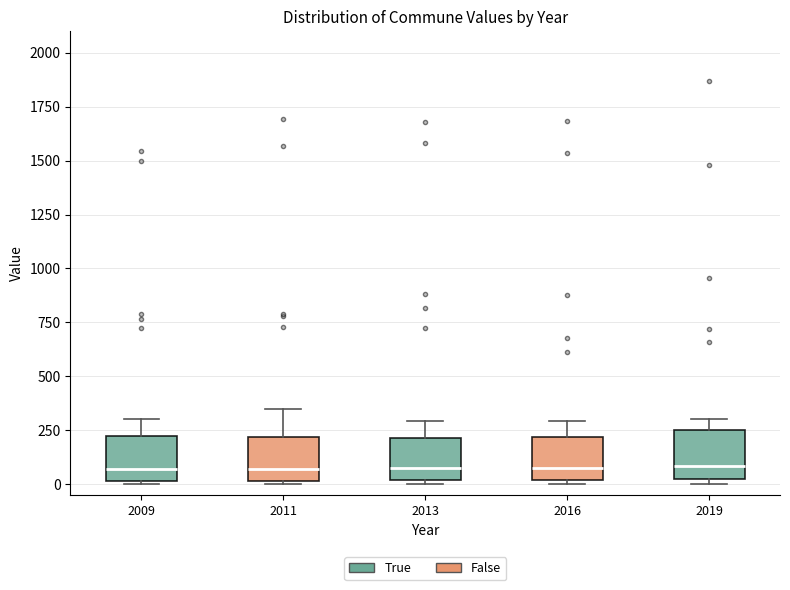

Reading left to right, transcribe this box plot: for each box, give where its median line is, the range the box spans, and where its two whiskers end, as read against the y-axis. The values are not printed on the chart, so give them approximately, as read against the axis.

2009: median 50, box 0 to 200, whiskers 0 to 300
2011: median 50, box 0 to 200, whiskers 0 to 350
2013: median 100, box 0 to 200, whiskers 0 (just below the box's lower edge) to 300
2016: median 100, box 0 to 200, whiskers 0 (just below the box's lower edge) to 300
2019: median 100, box 0 to 250, whiskers 0 (just below the box's lower edge) to 300